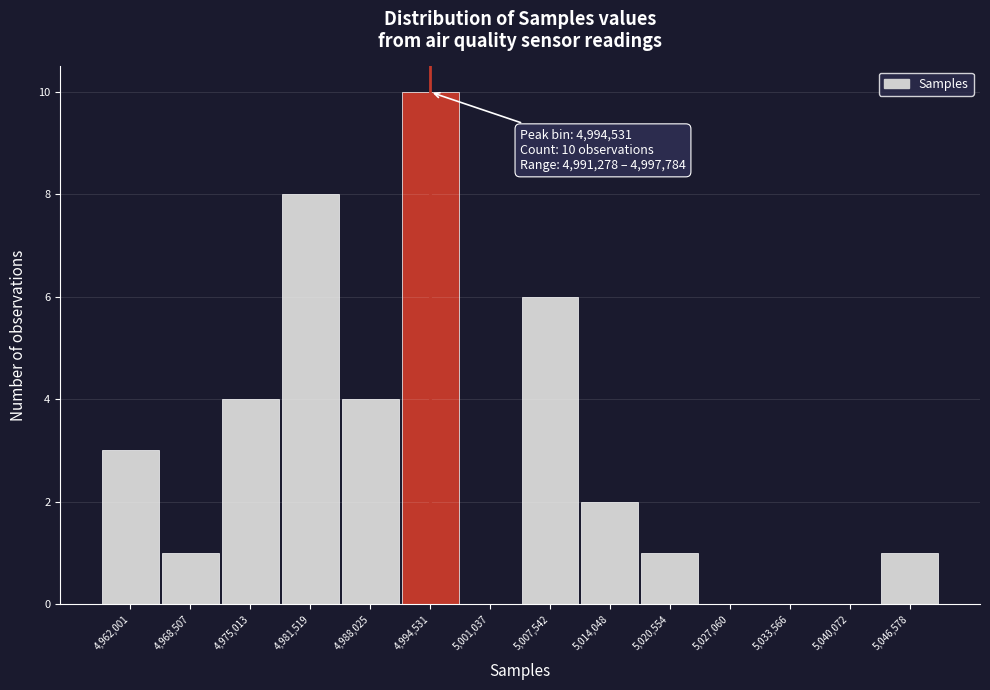

Which range on the x-axis has the tallest bar?

4991000 to 4998000